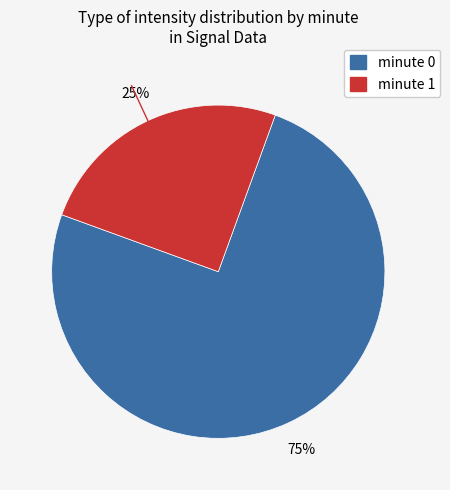

Is there any slice that represents more than half of the pie?

Yes